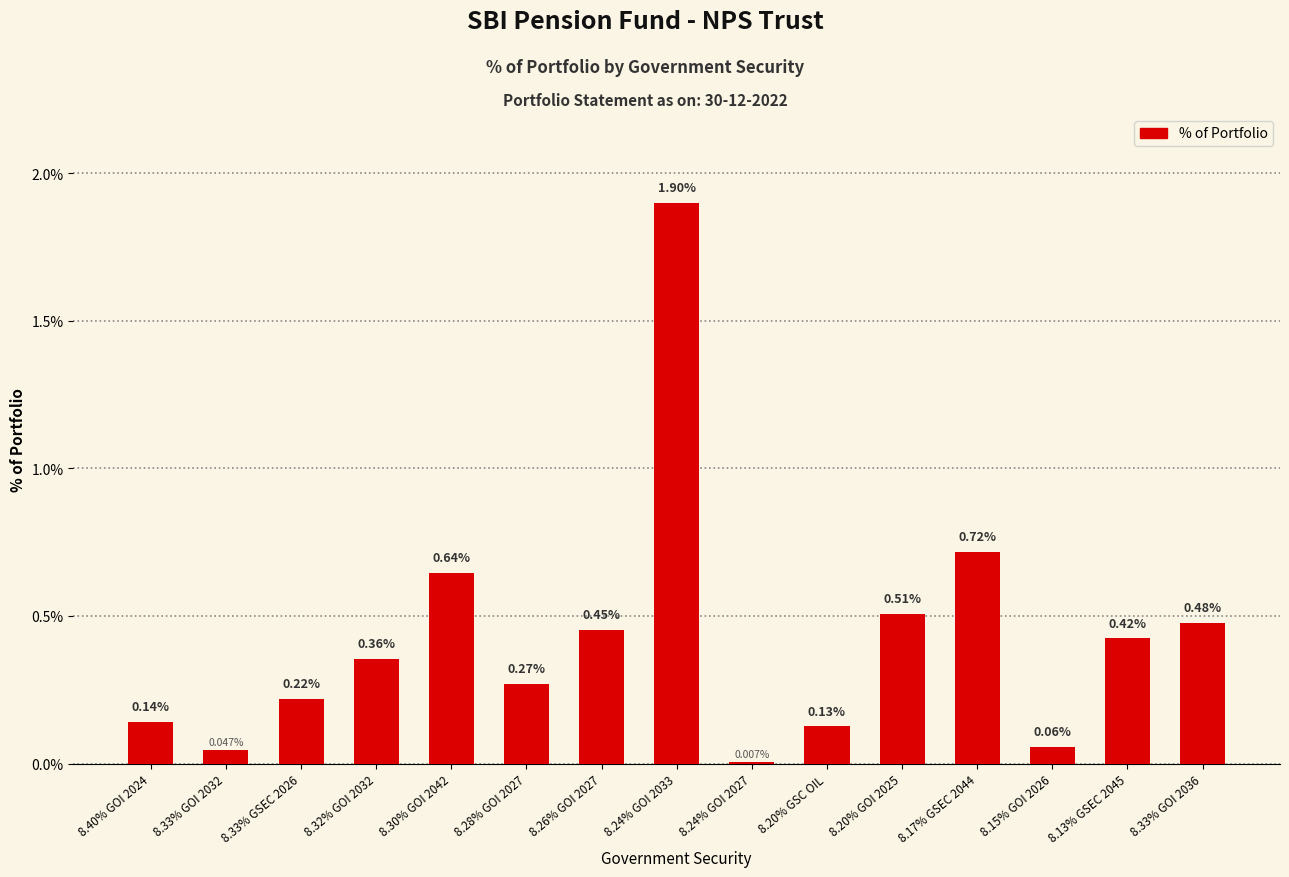

What is the difference between the maximum and minimum values?

1.9